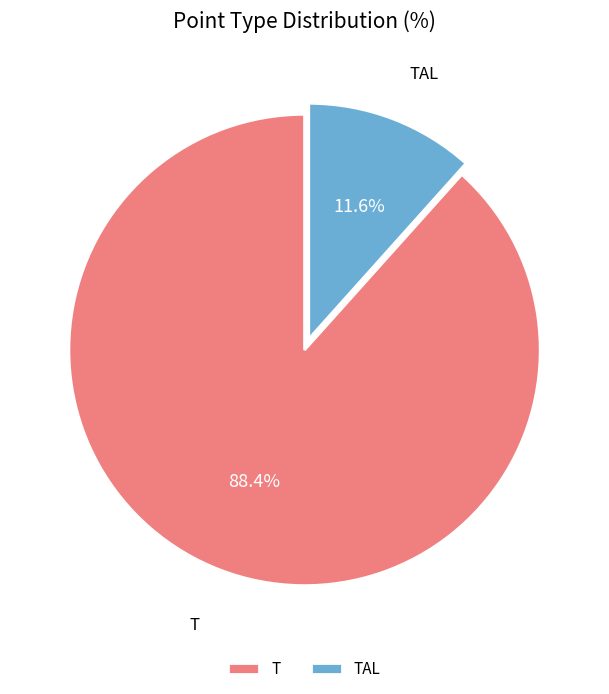

The T slice represents 77% of the pie. True or false?

False